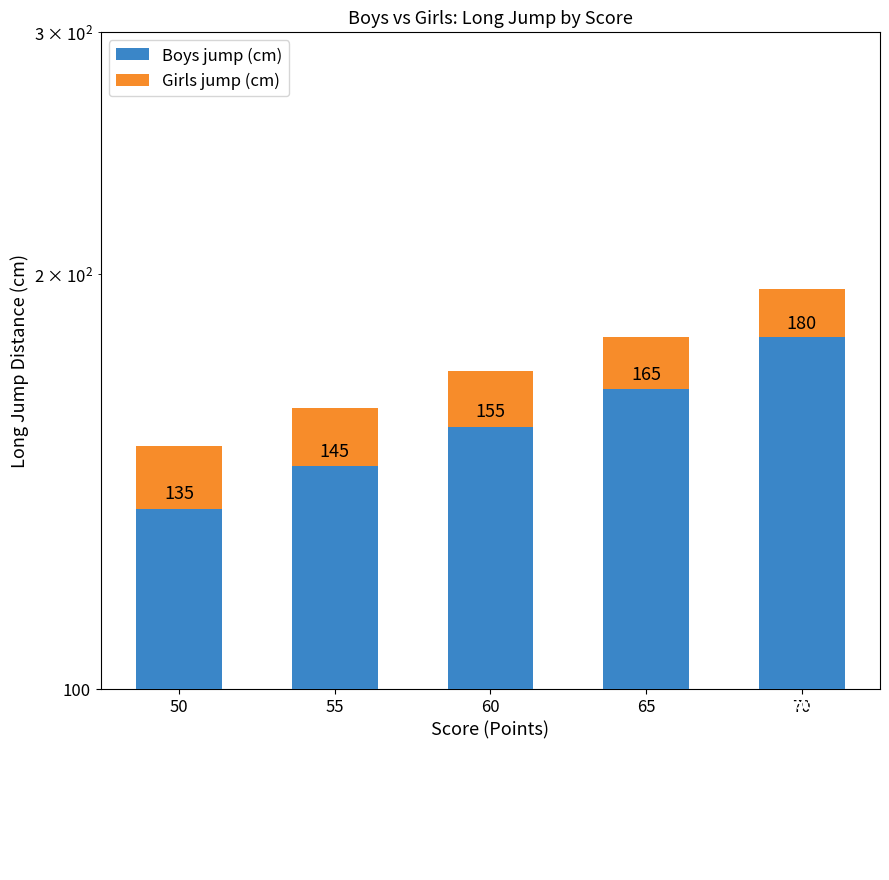

At 50, list the series in order from smallest to largest.

Girls jump (cm), Boys jump (cm)